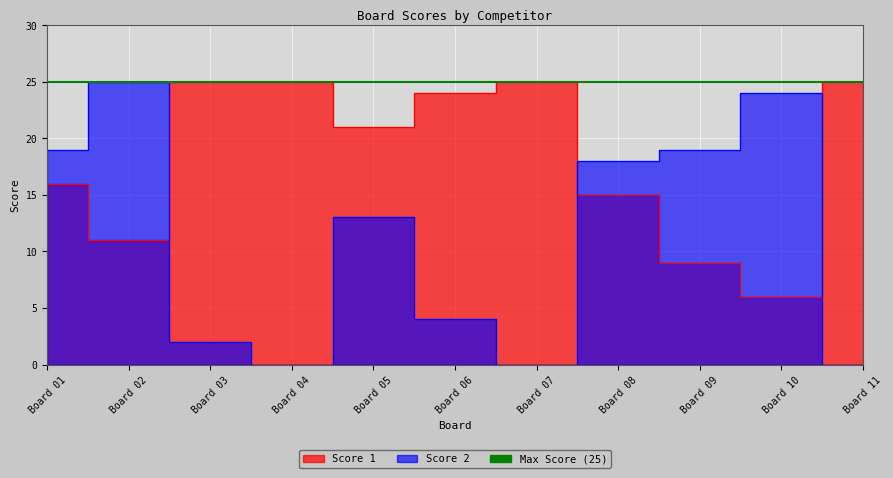

What is the value of the Score 2 point at the 8th from the left?

18